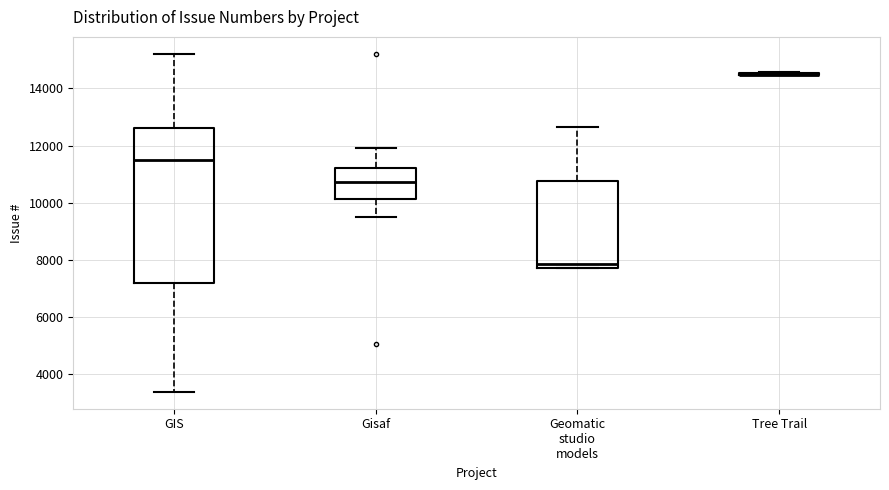

Reading left to right, transcribe this box plot: for each box, give where its median line is, the range the box spans, and where its two whiskers end, as read against the y-axis. The values are not printed on the chart, so give them approximately, as read against the axis.

GIS: median 11400, box 7200 to 12600, whiskers 3400 to 15200
Gisaf: median 10800, box 10200 to 11200, whiskers 9600 to 12000
Geomatic studio models: median 7800 (just above the box's lower edge), box 7800 to 10800, whiskers 7800 to 12600
Tree Trail: box collapsed to a line at 14400, whiskers 14400 to 14600